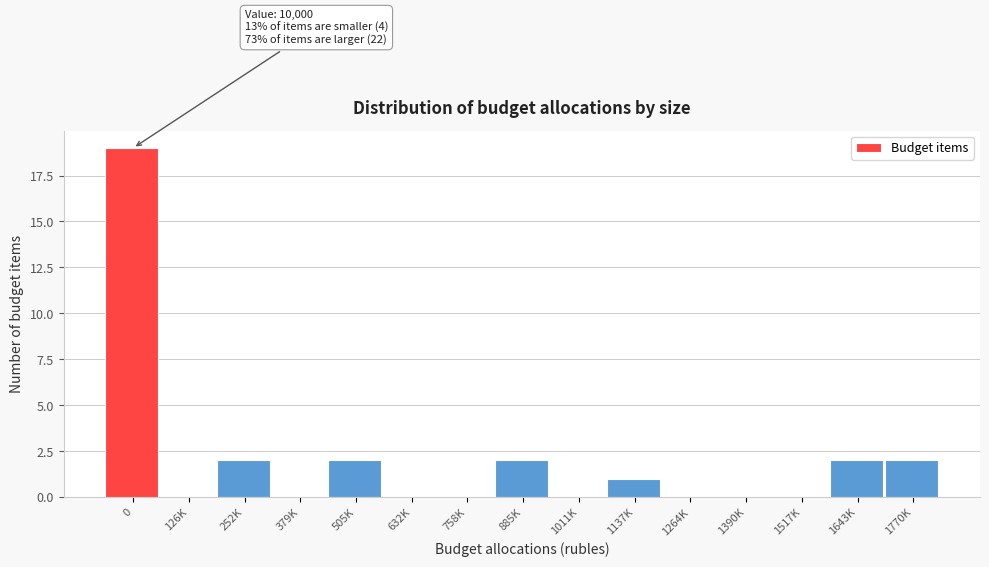

Reading left to right, what are all the values shown in this chart?

0=19	126K=0	252K=2	379K=0	505K=2	632K=0	758K=0	885K=2	1011K=0	1137K=1	1264K=0	1390K=0	1517K=0	1643K=2	1770K=2